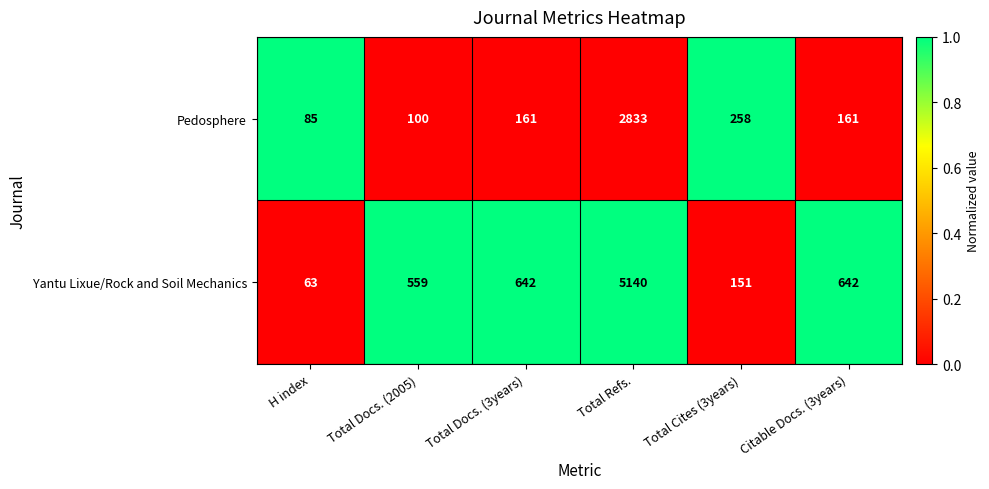

List the series in order of their overall mean, lowest first.

Pedosphere, Yantu Lixue/Rock and Soil Mechanics